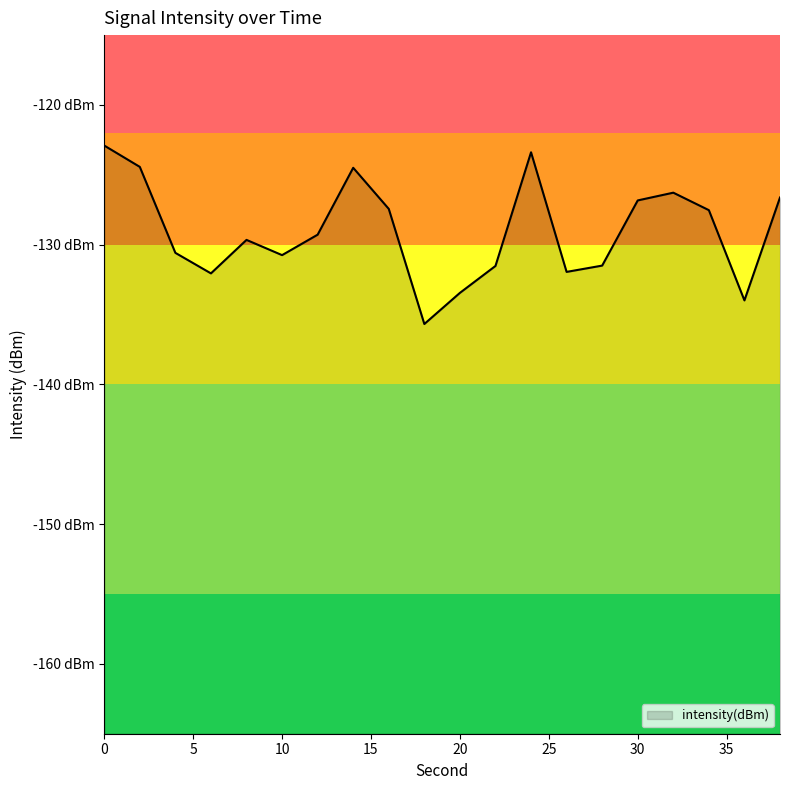

At which category does the data reach its first local valley?

6